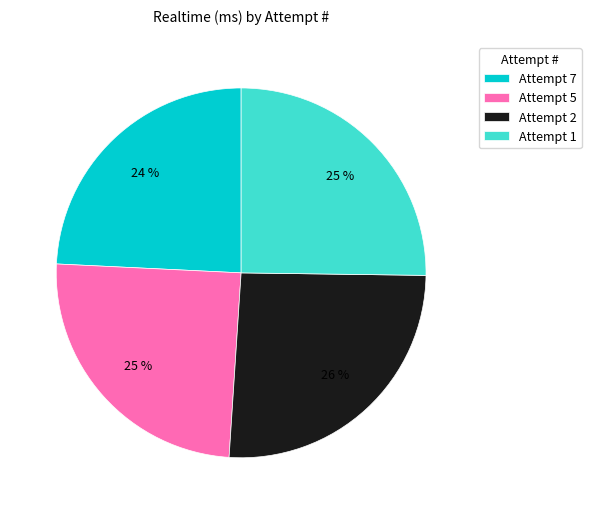

Which has a higher value, Attempt 2 or Attempt 5?

Attempt 2